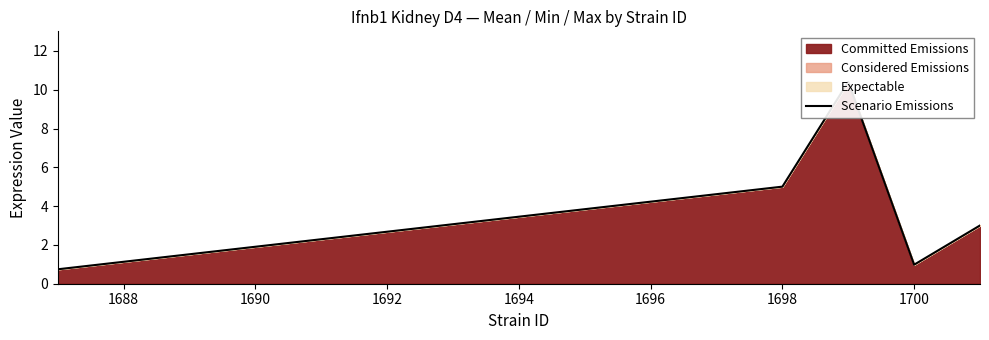

What is the average value?

4.0